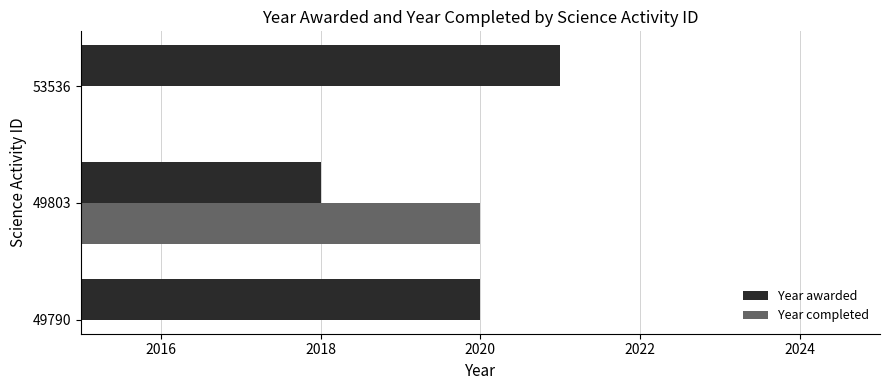

What is the value of the Year completed bar at the 2nd from the left?

2020.0